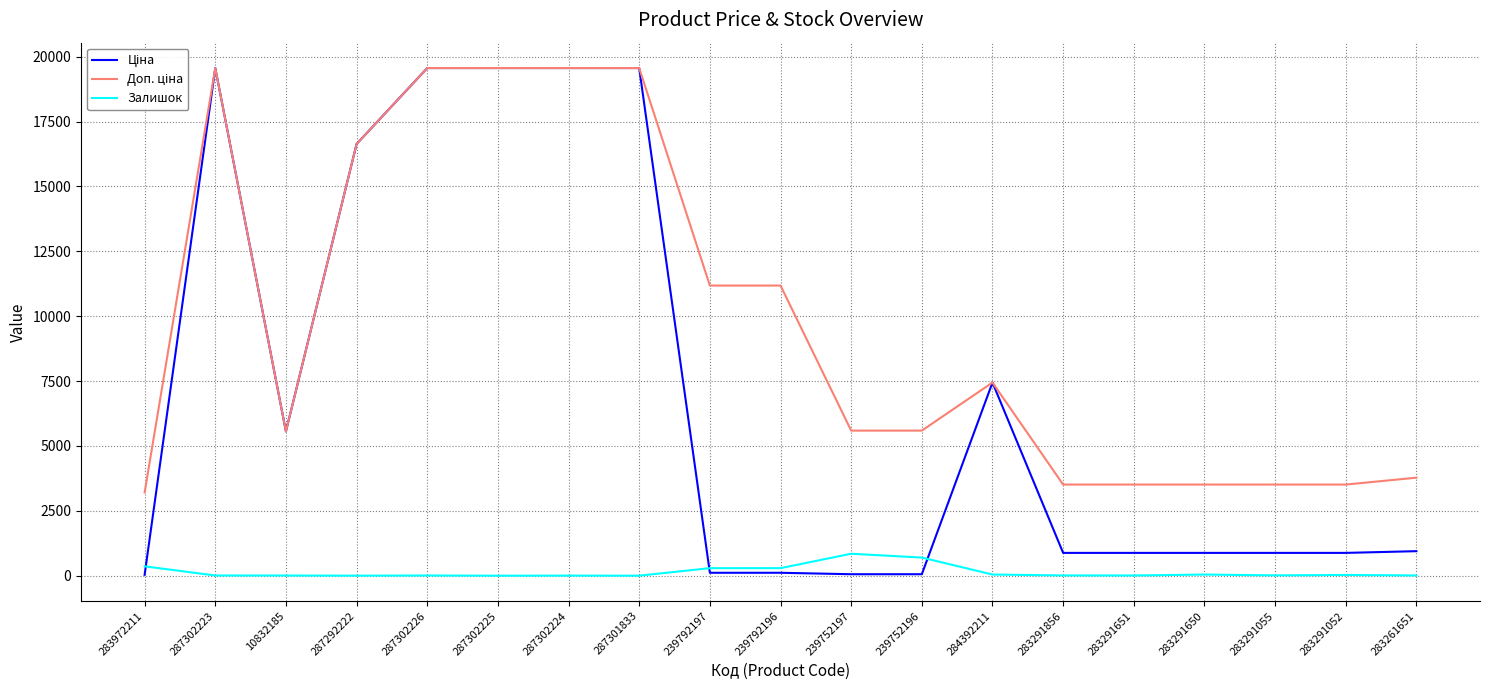

Is this an area chart (filled region under the line)?

No